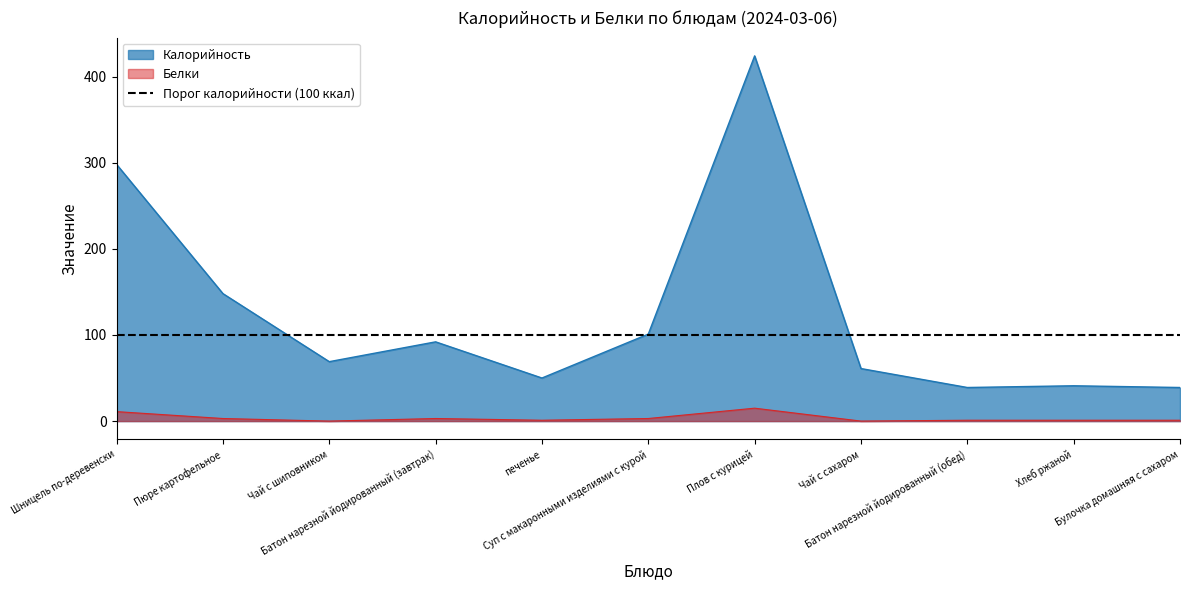

In Белки, how many points are higher than both neighbors (excluding endpoints)?

2